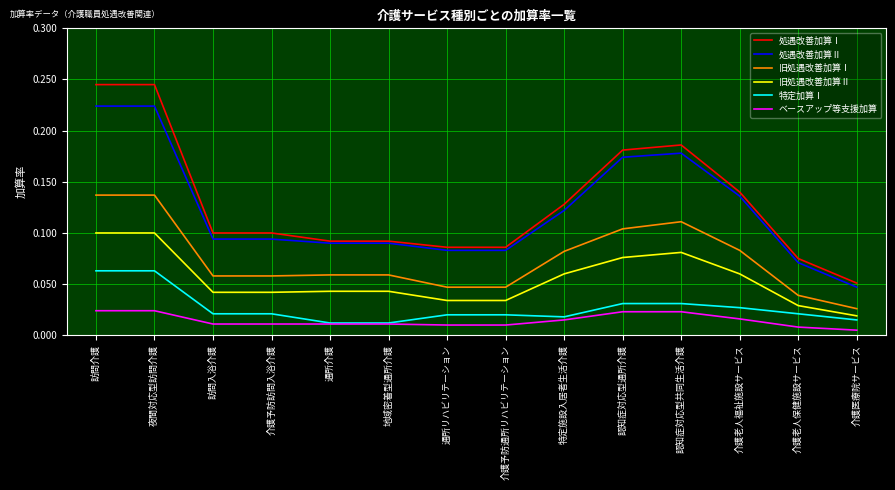

Rank the series at 介護予防訪問入浴介護 from highest to lowest value.

処遇改善加算Ⅰ, 処遇改善加算Ⅱ, 旧処遇改善加算Ⅰ, 旧処遇改善加算Ⅱ, 特定加算Ⅰ, ベースアップ等支援加算